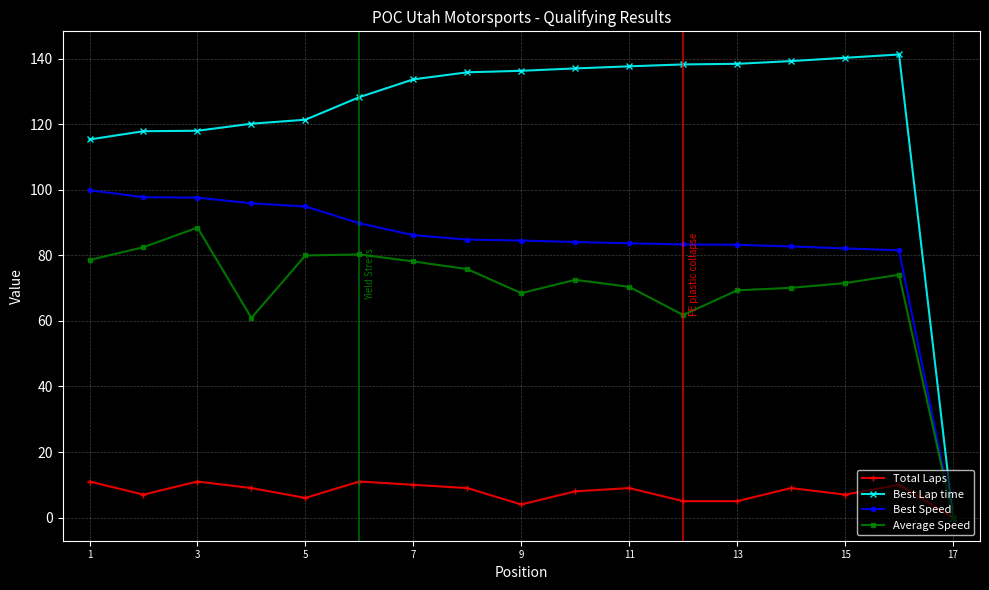

Rank the series by their maximum value, from highest to lowest.

Best Lap time, Best Speed, Average Speed, Total Laps